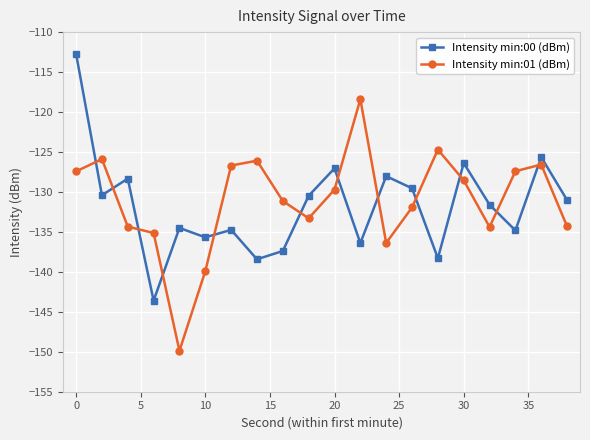

How many interior local valleys does the Intensity min:00 (dBm) series have?

7